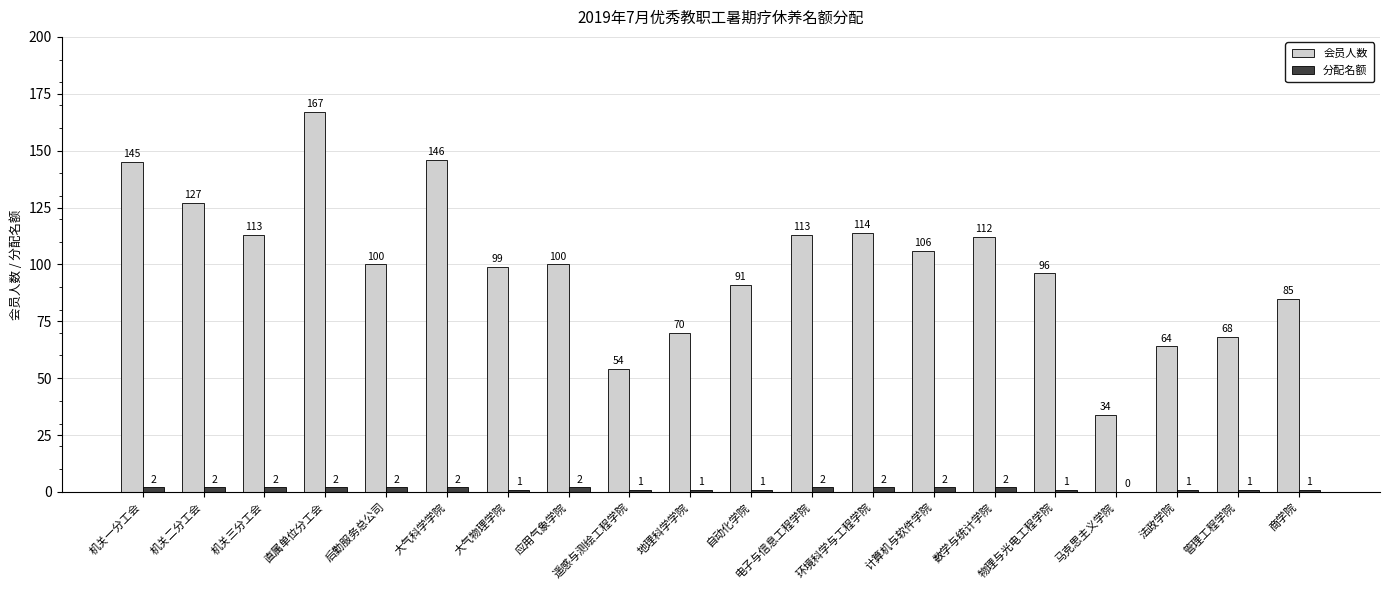

What is the total value across all series at 马克思主义学院?

34